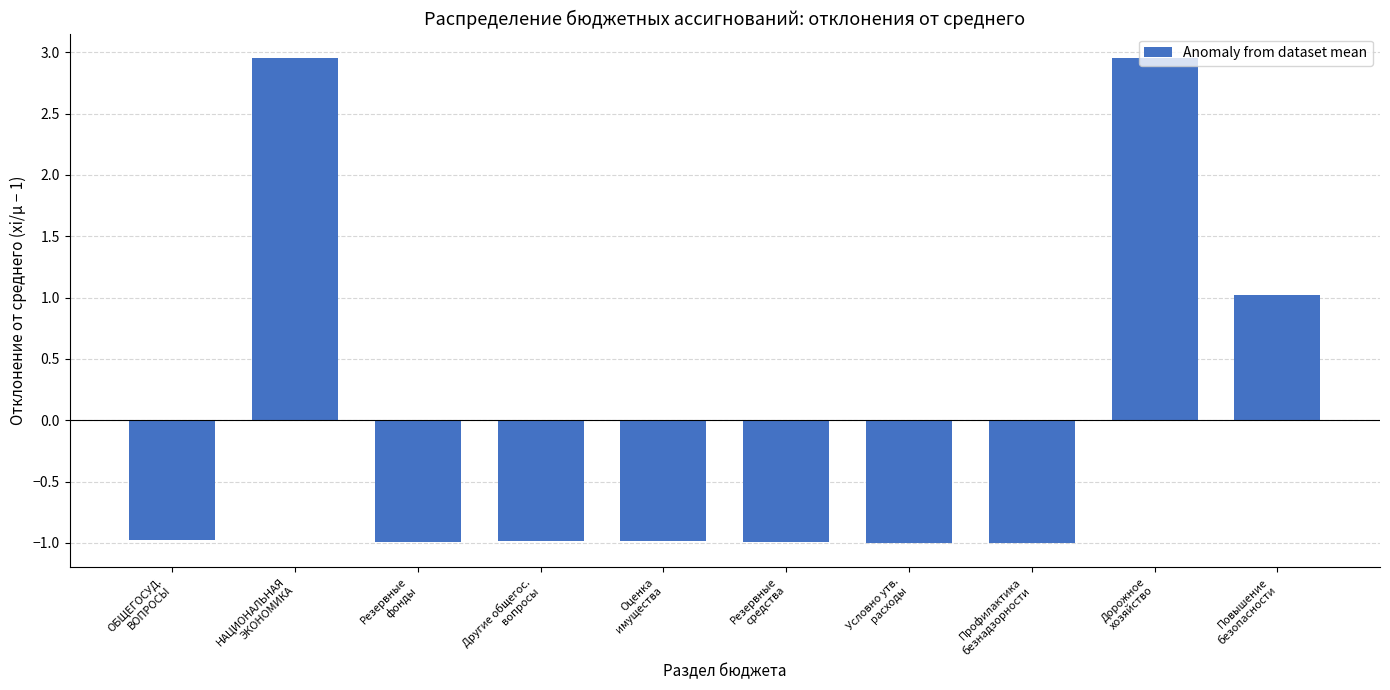

What is the value of the 4th bar from the left?

-1.0